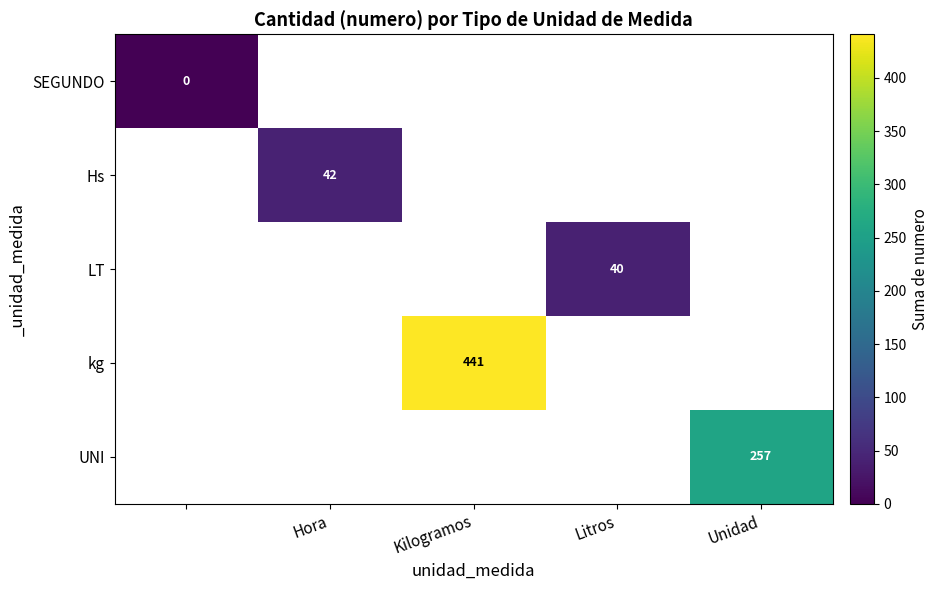

True or false: LT has a value of 40 at Litros.

True